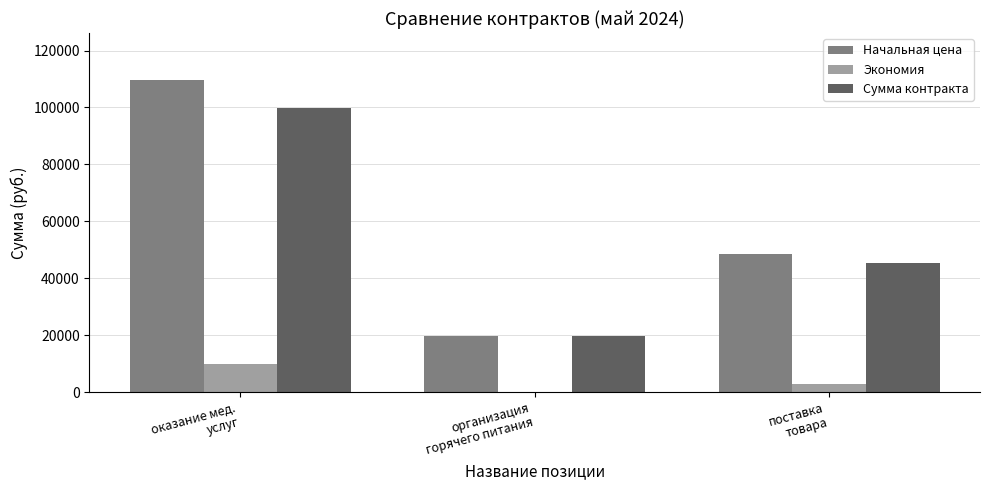

Reading right to left, list all the values displayed in this chart.

Начальная цена: 48475.0	19726.1	109700.0
Экономия: 2975.0	0.0	9770.0
Сумма контракта: 45500.0	19726.1	99930.0